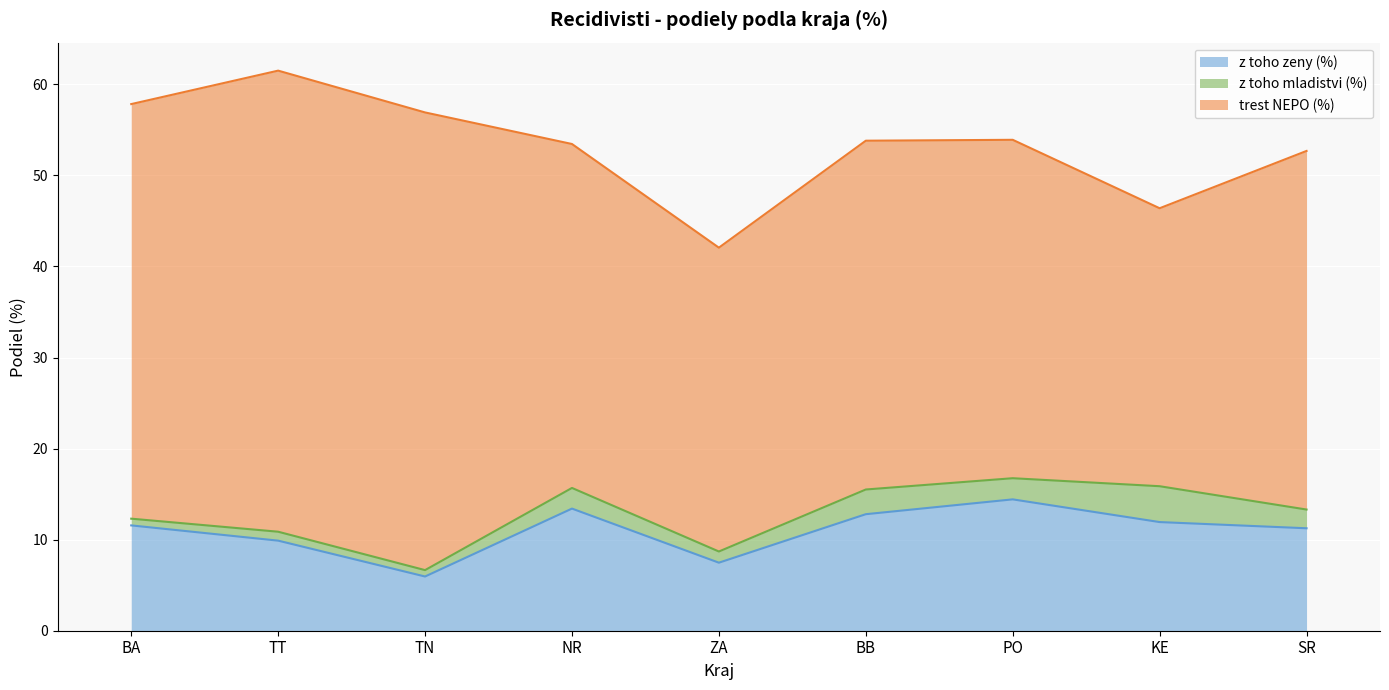

At which category does the chart reach its minimum across all series?

TN